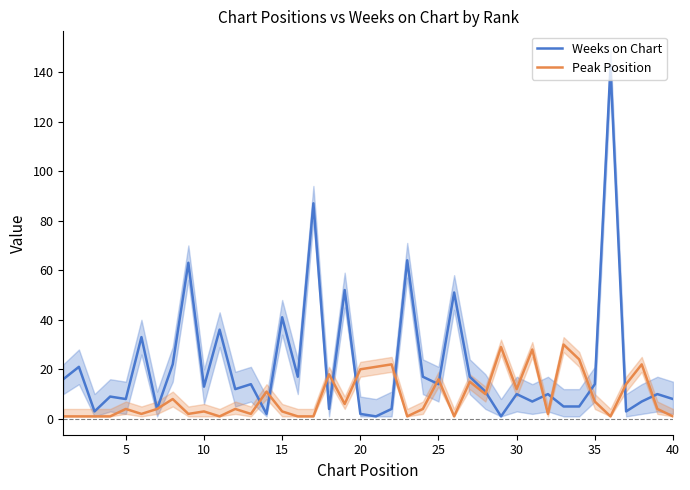

True or false: Peak Position has a value of 3 at 15.

True